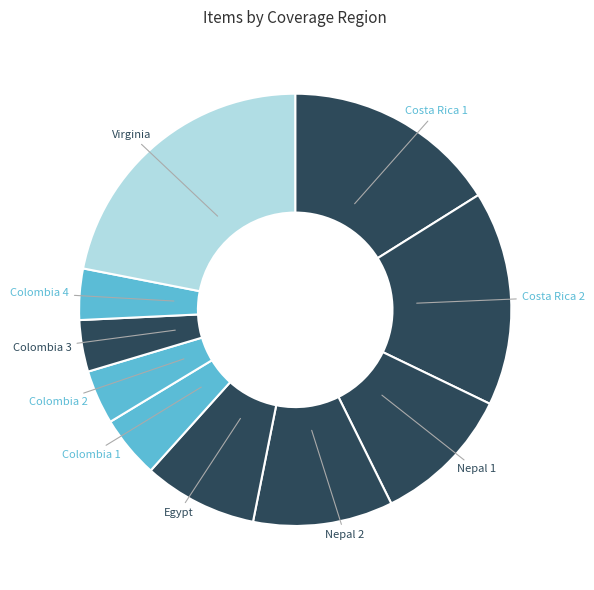

How many segments does this pie chart have?

10